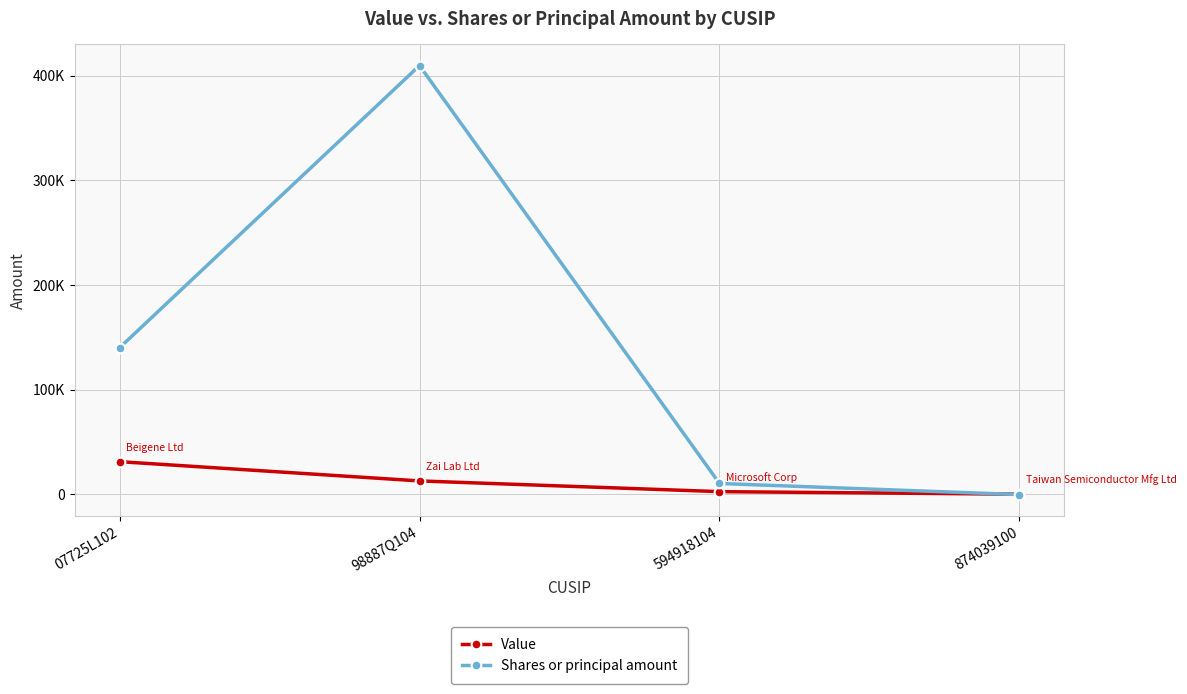

What is the sum of the Shares or principal amount values at 594918104 and 98887Q104?

419812